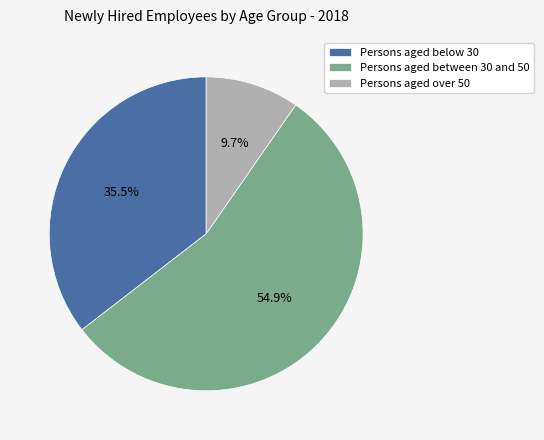

Does any single category account for the majority?

Yes